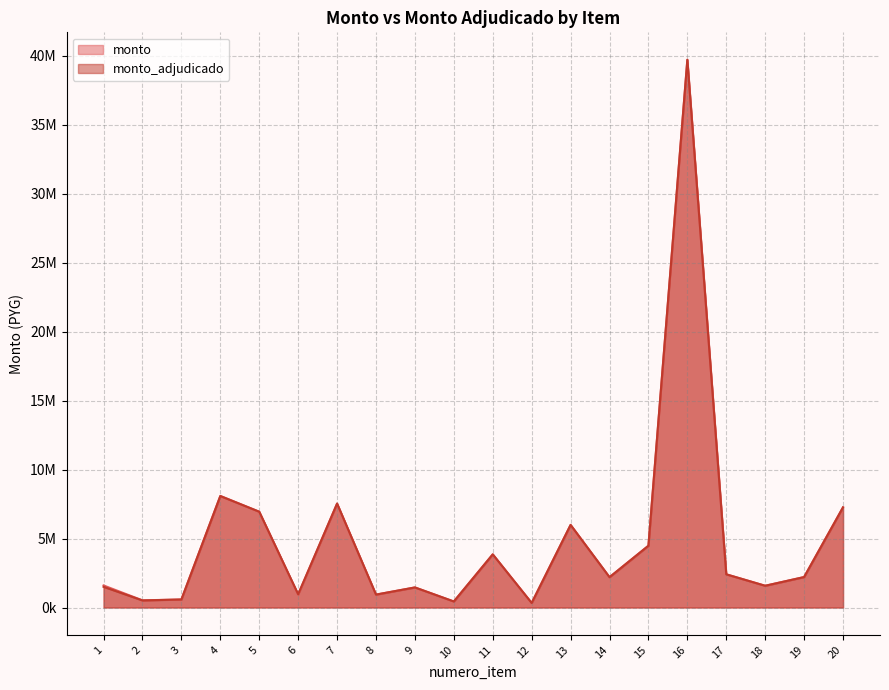

How many interior local peaks does the monto series have?

6